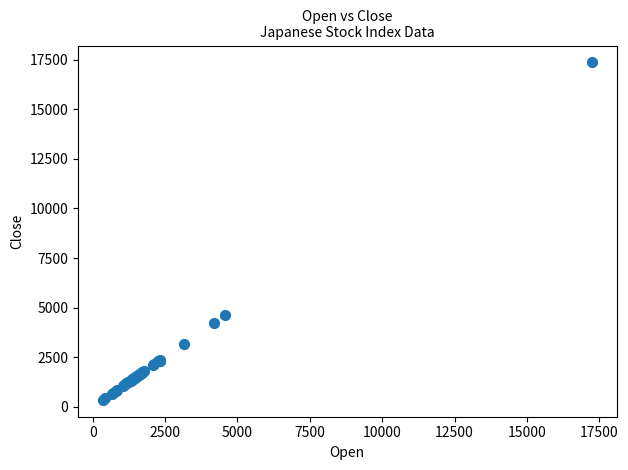

What Y value in the scatter plot is closest to 8856?

4633.4